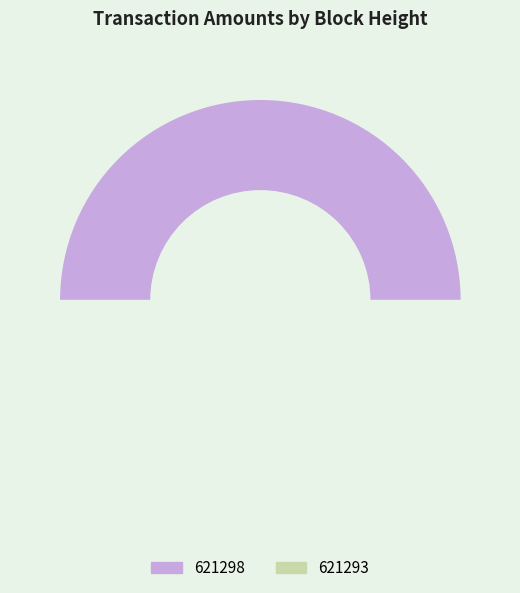

How many slices are in this pie chart?

2